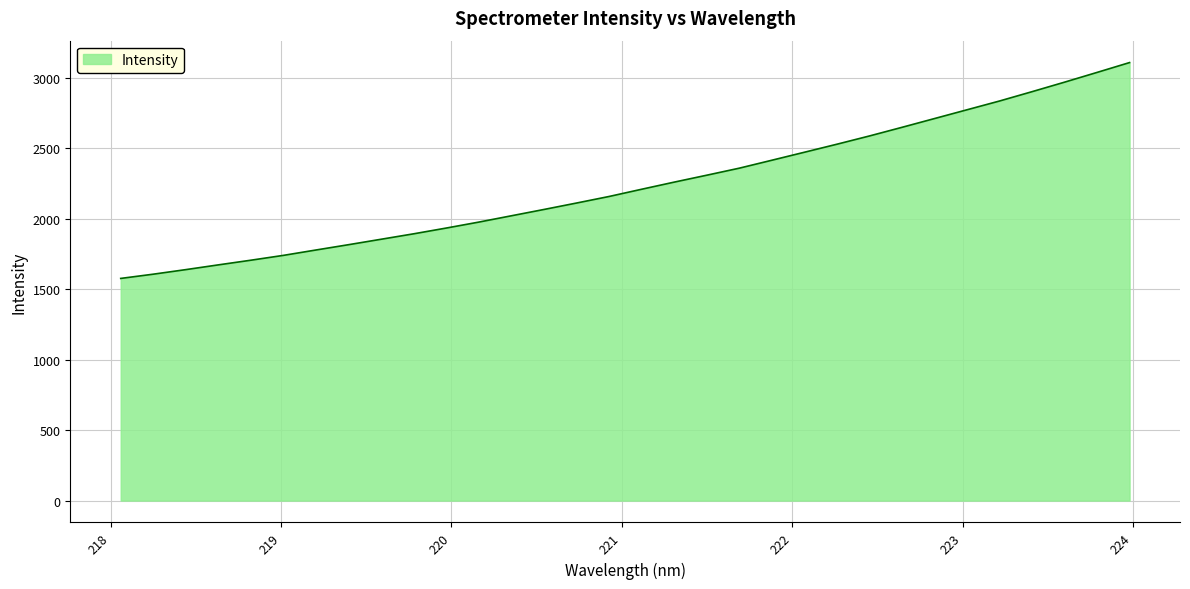

What is the greatest value displayed?

3107.6